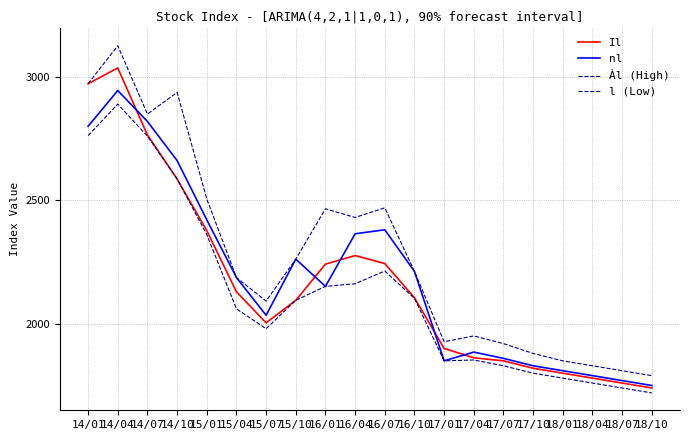

At which category does Àl (High) reach its first local valley?

14/07